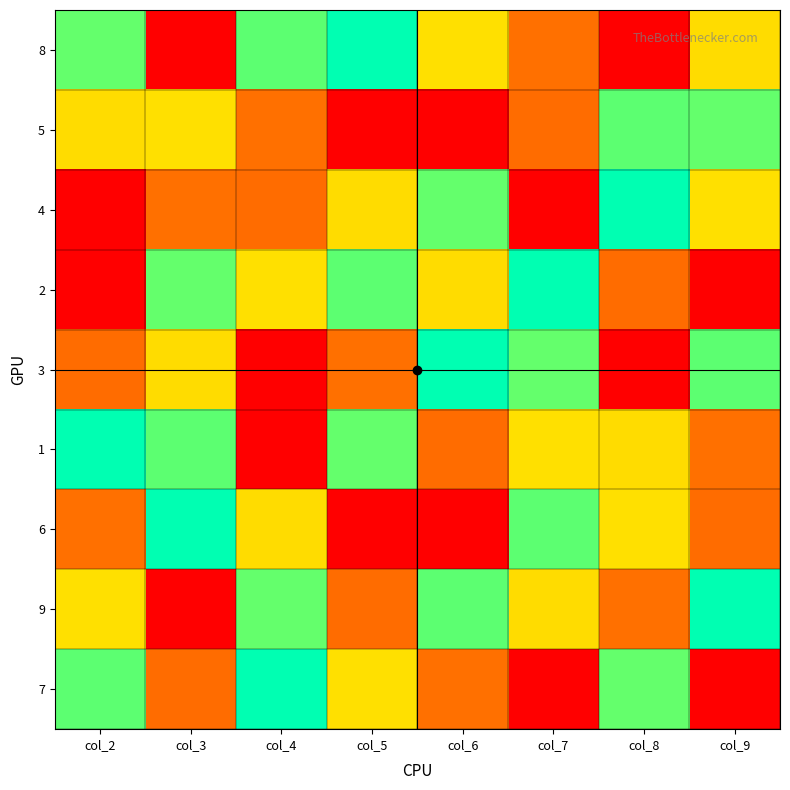

How many series are shown in this chart?

9